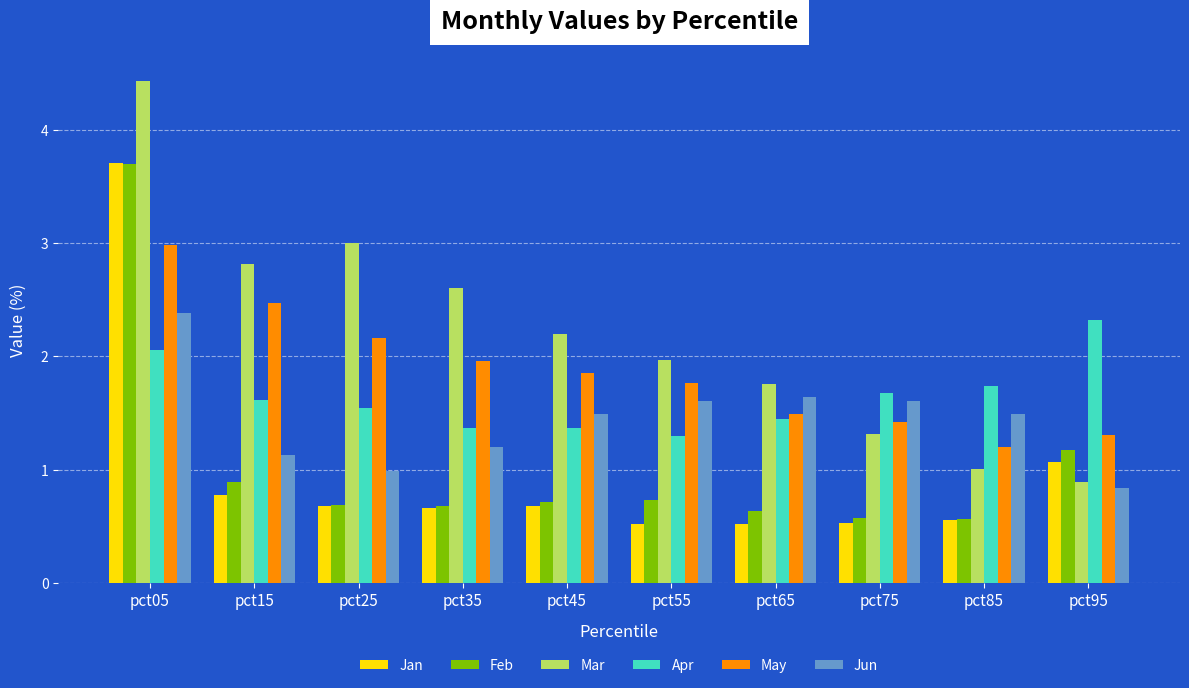

Are the bars grouped side by side (vs. stacked)?

Yes